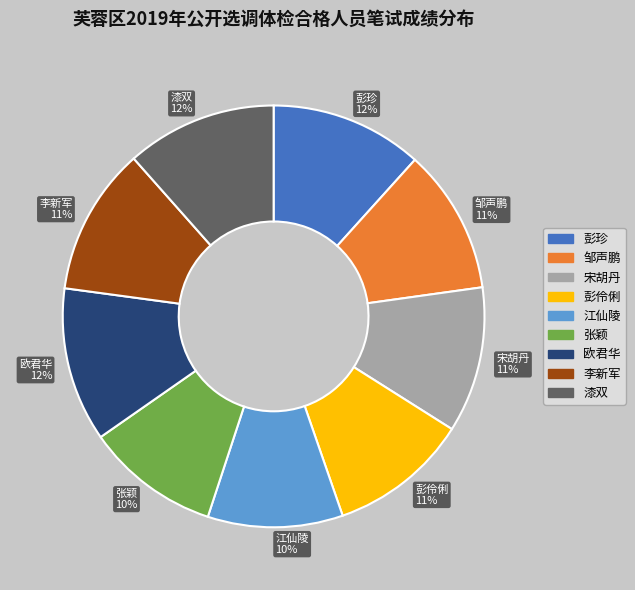

What is the ratio of the value at 江仙陵 to the value at 李新军?

0.9